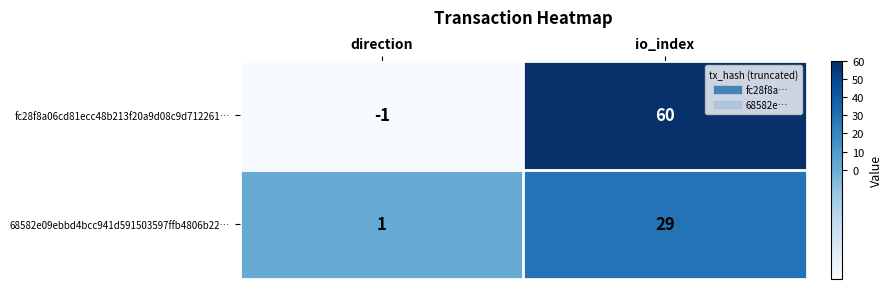

At which label does fc28f8a06cd81ecc48b213f20a9d08c9d712261… reach its peak?

io_index